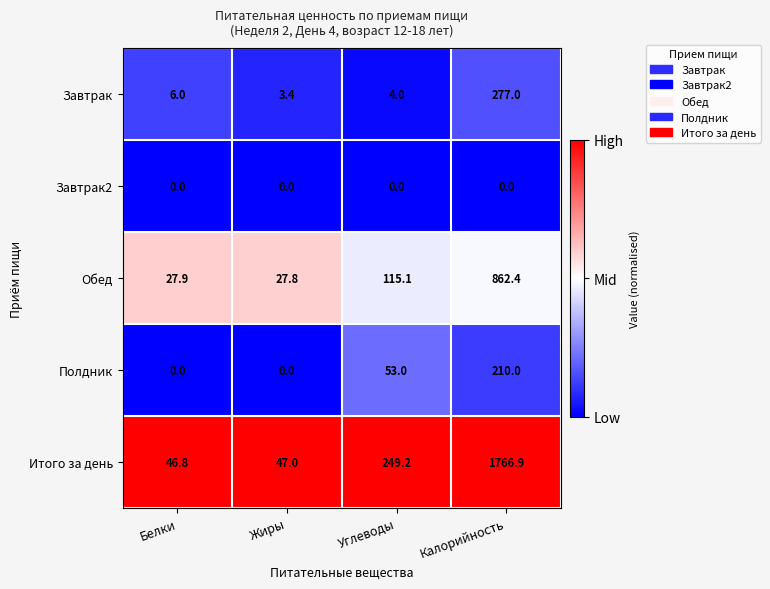

Count the number of data series in this chart.

5